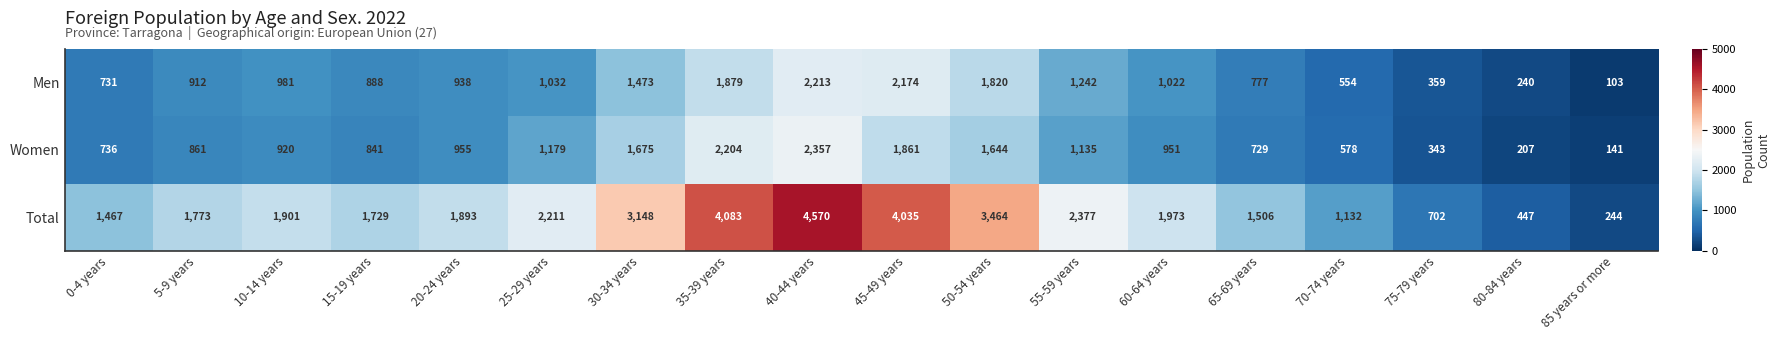

At which category does the chart reach its peak across all series?

40-44 years